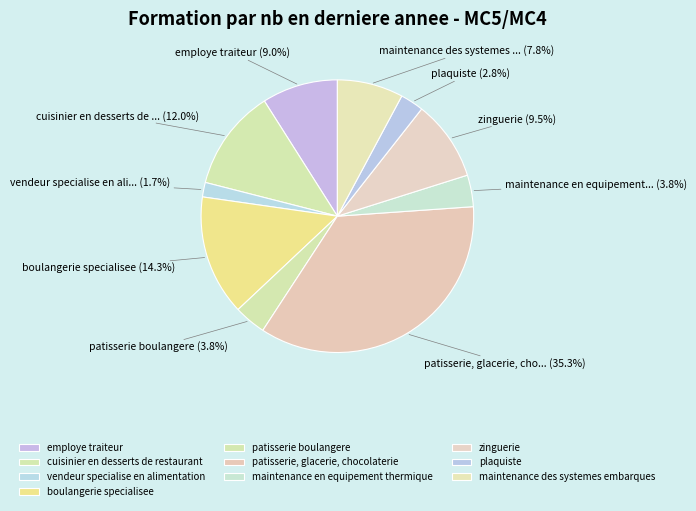

Which category has the biggest portion of the pie?

patisserie, glacerie, chocolaterie